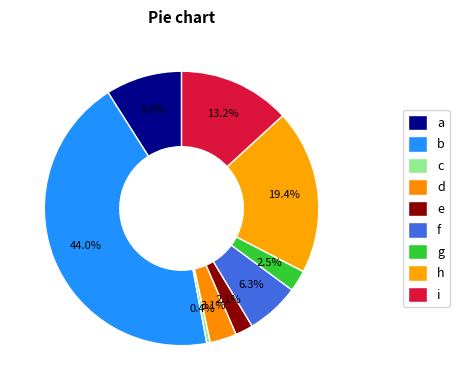

Count the number of slices in the pie.

9